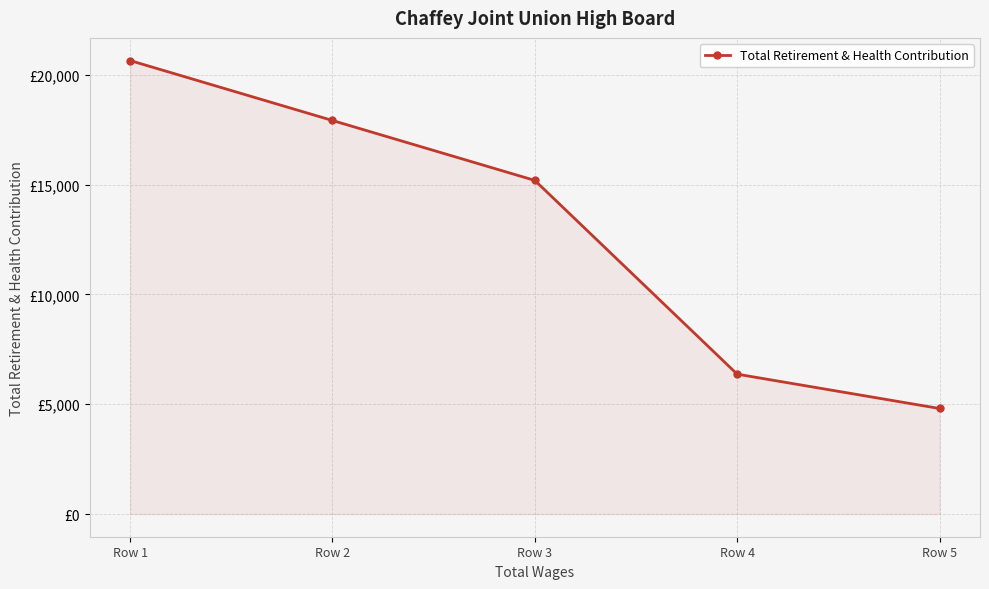

What is the value of the 2nd point from the left?

17916